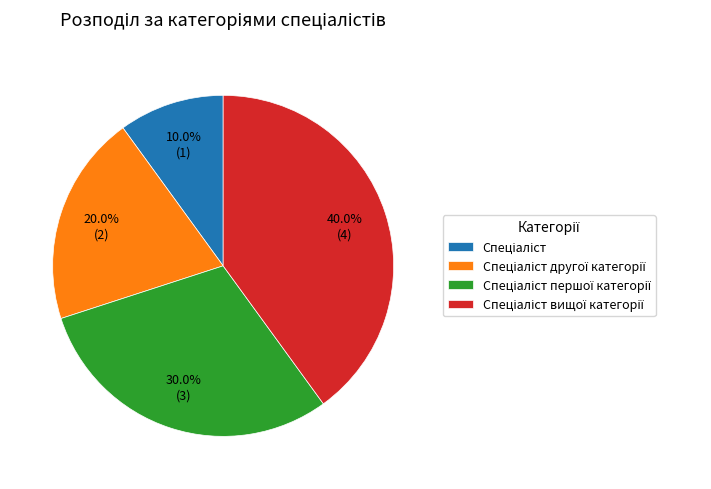

Is there a majority slice in this chart?

No